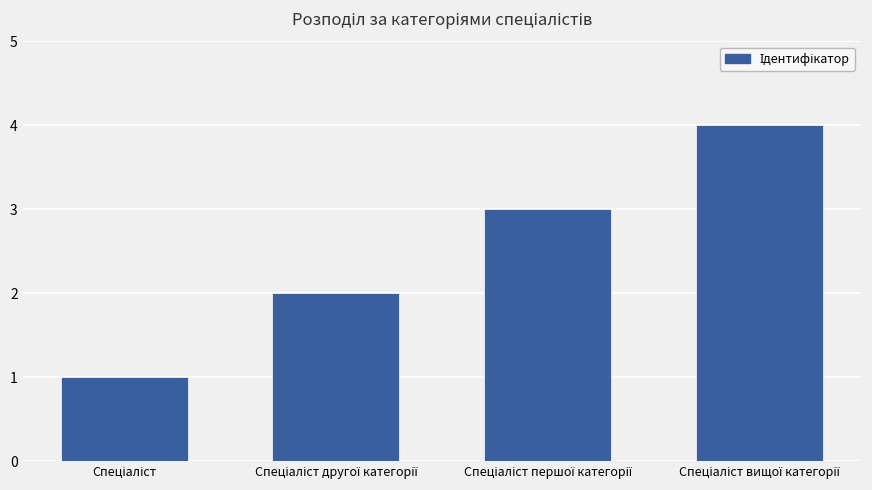

What is the smallest value displayed?

1